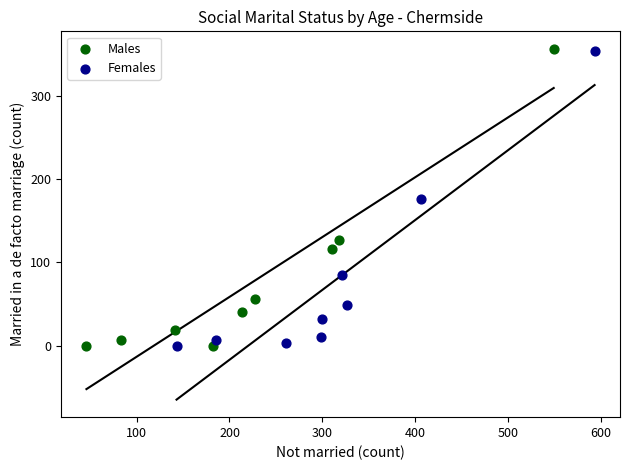

Which series has the largest Y range (max minus min)?

Males